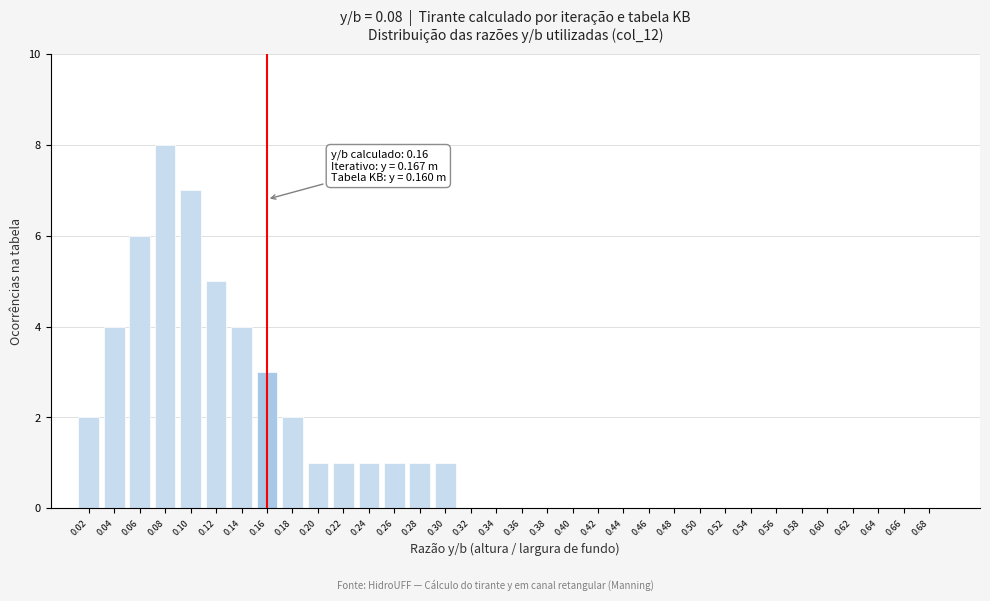

What is the sum of all values?

47